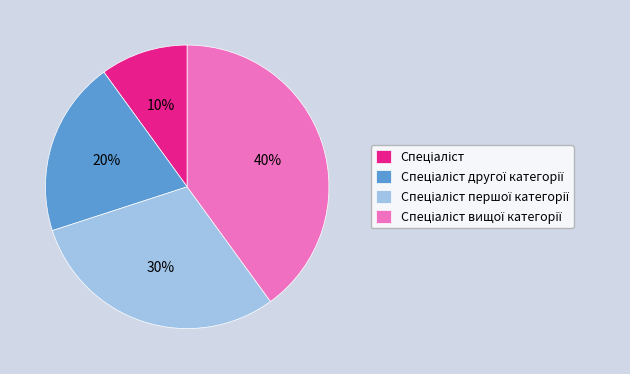

Count the number of slices in the pie.

4